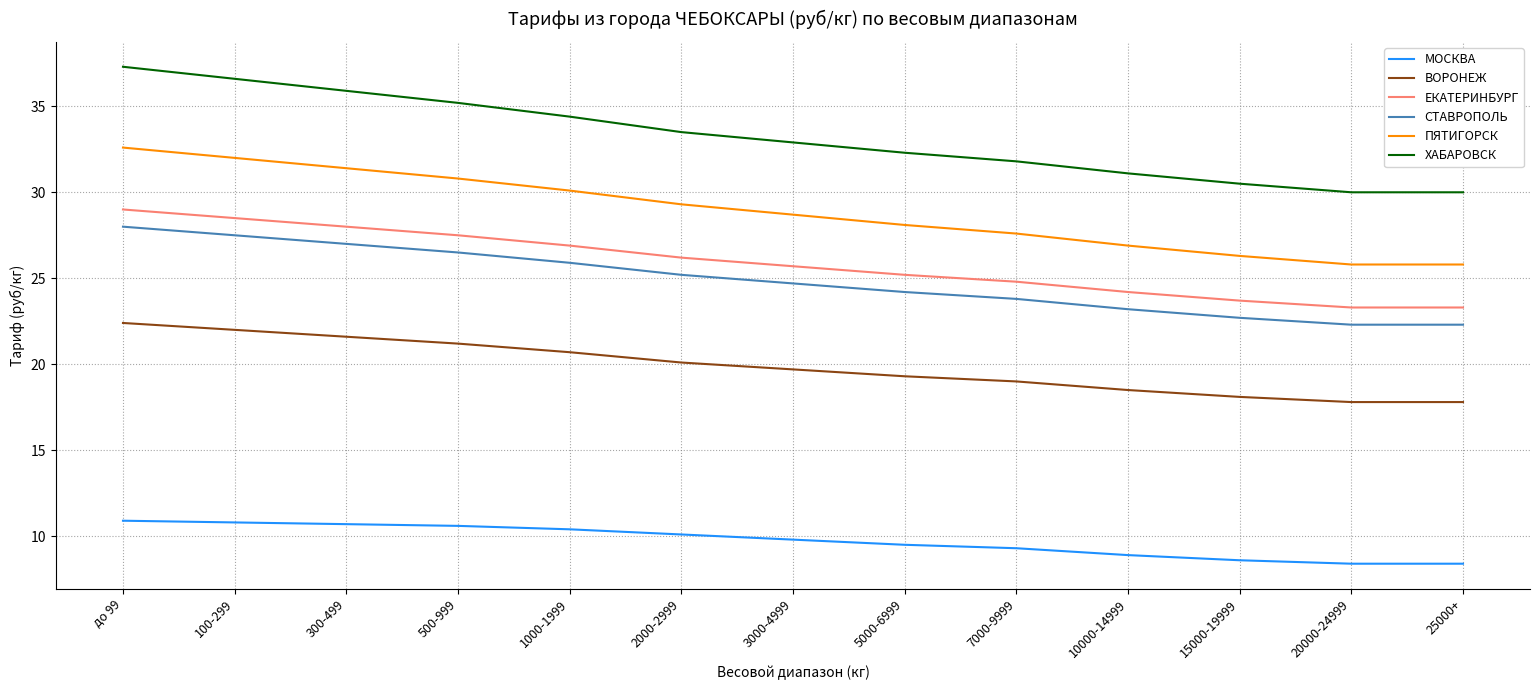

Which series has the largest total across all categories?

ХАБАРОВСК